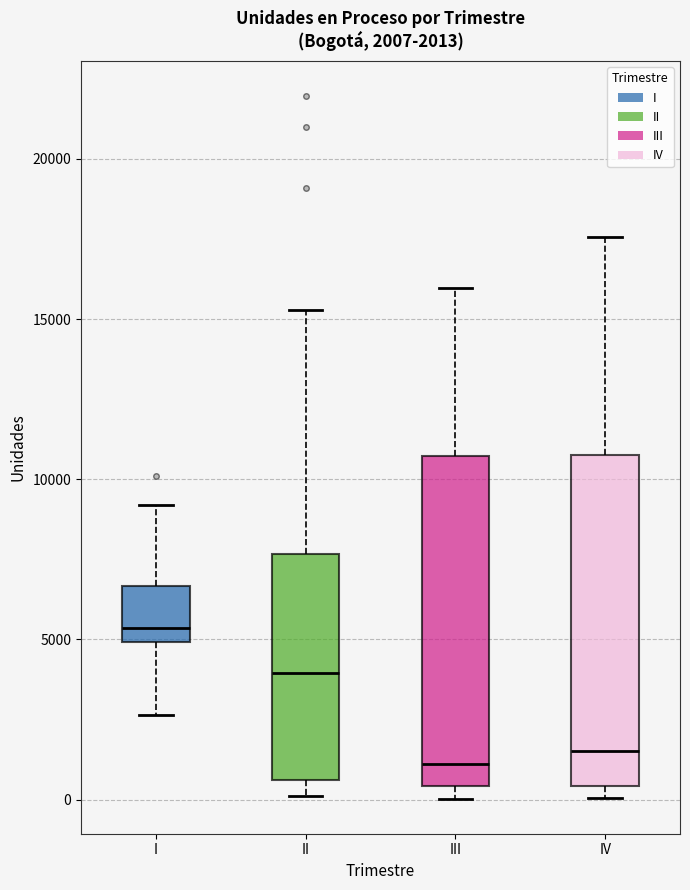

Which box has the highest median line?

I